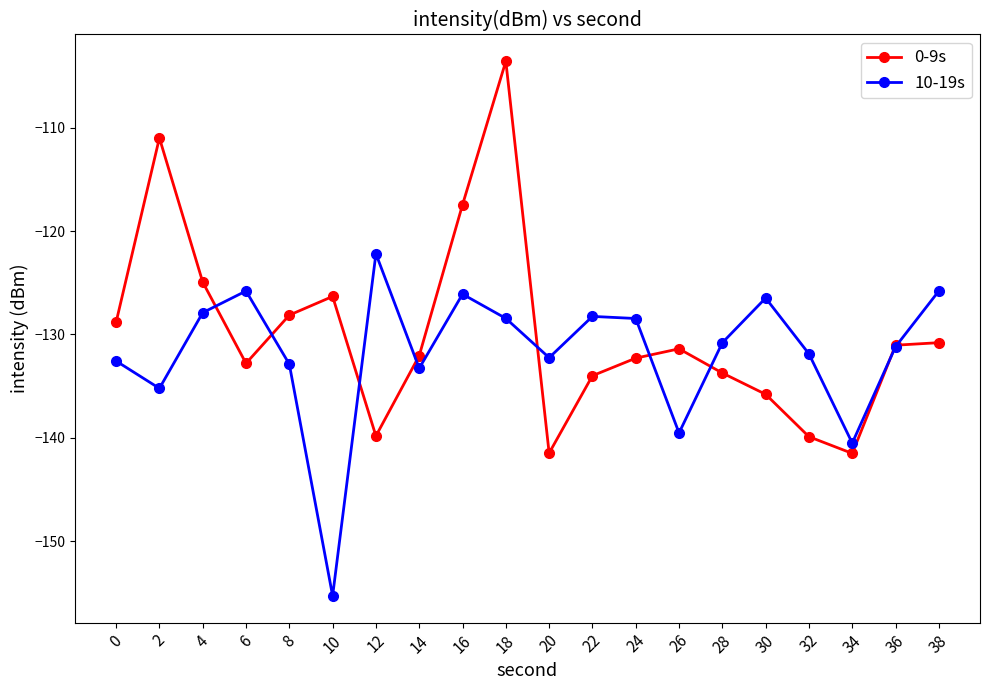

Is the value of 10-19s at 26 greater than the value of 0-9s at 8?

No